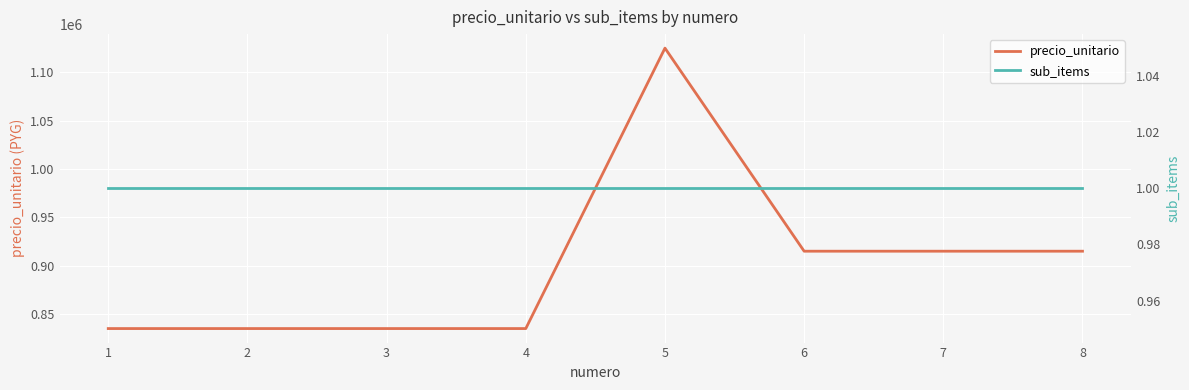

Is the value of precio_unitario at 8 greater than the value of sub_items at 6?

Yes